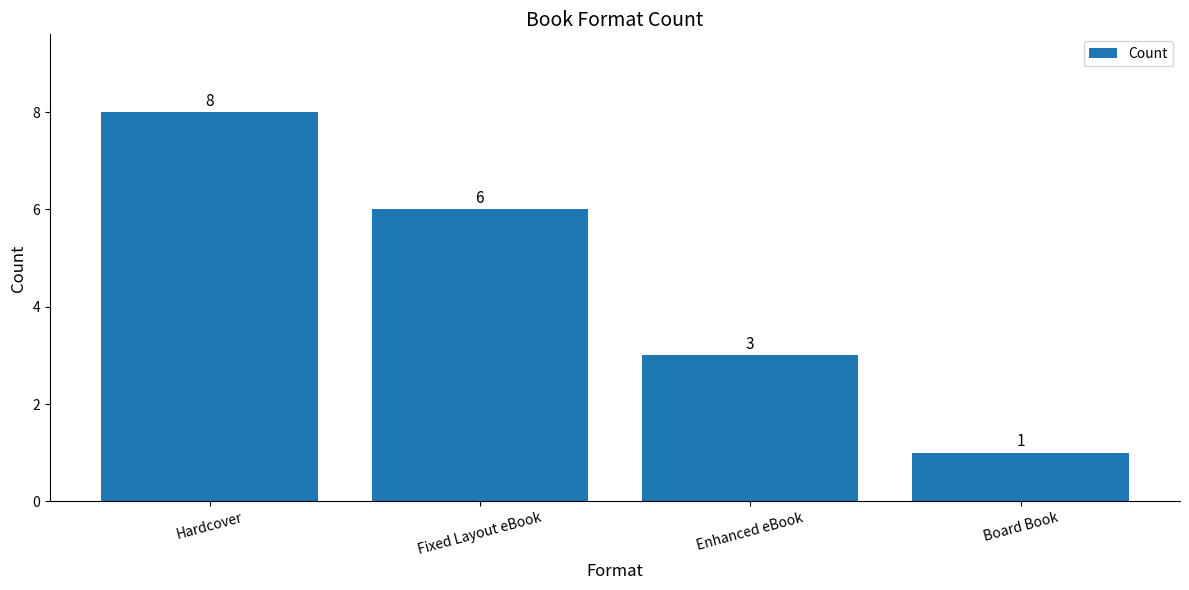

How many bars are there in total?

4